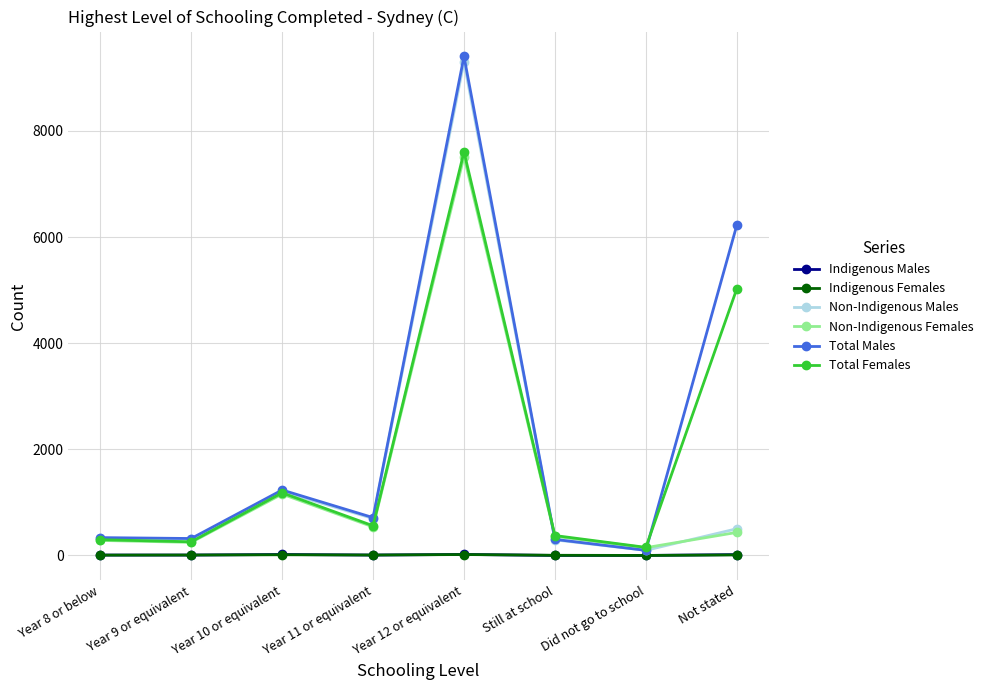

Which series has the widest spread of values?

Total Males